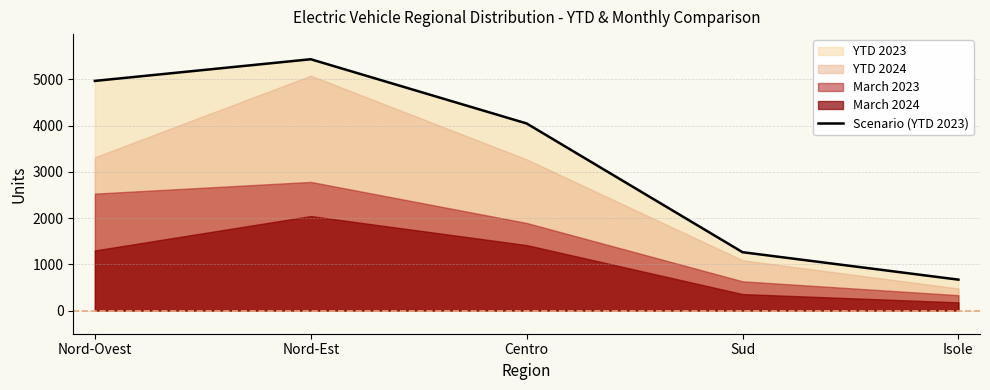

True or false: the data shows 9326 at Nord-Est.

False